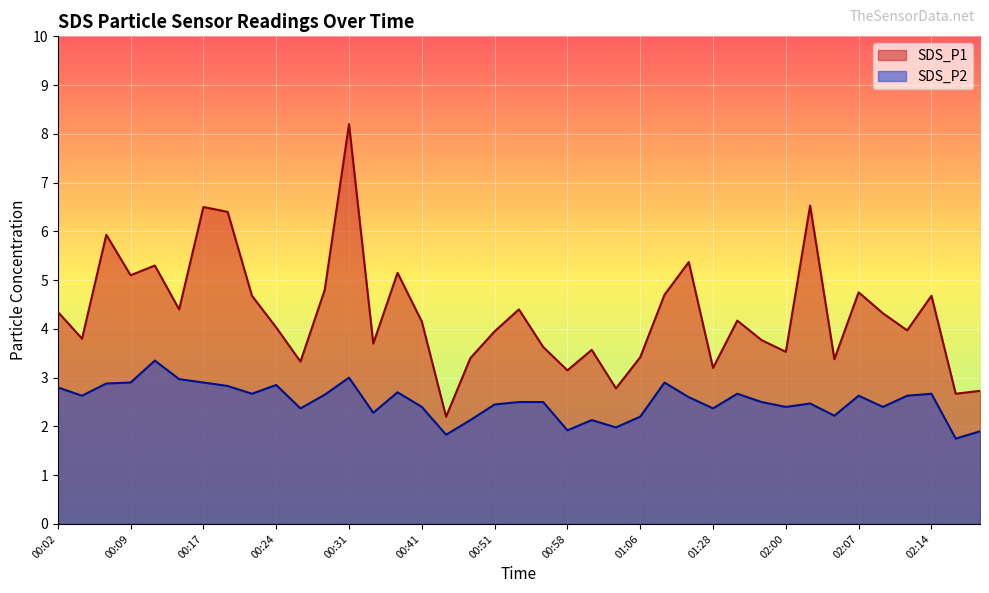

Which series has the largest range (max minus min)?

SDS_P1